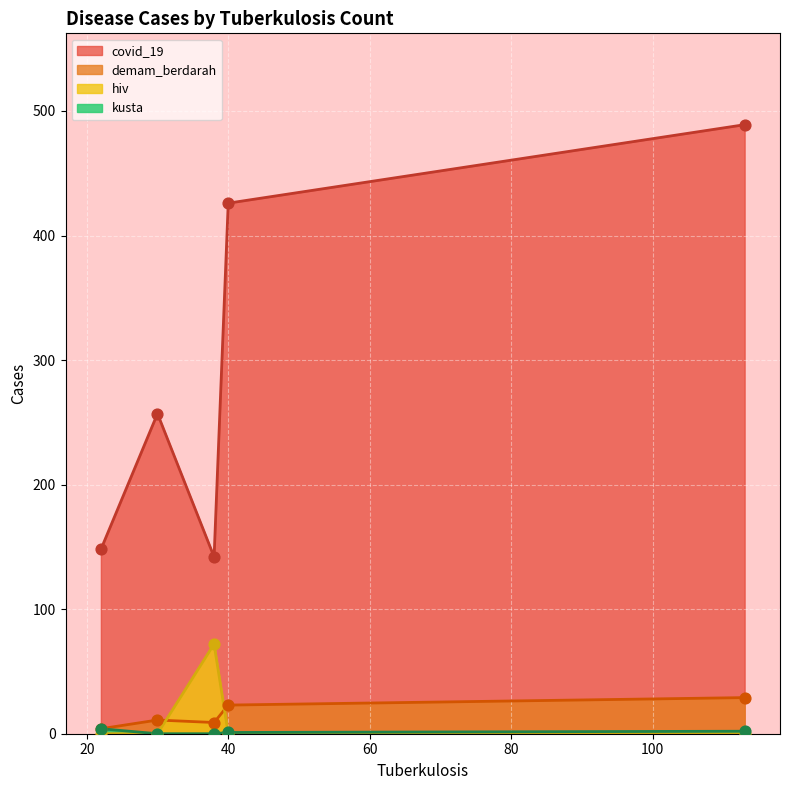

Is the value of kusta at 40 greater than the value of covid_19 at 113?

No